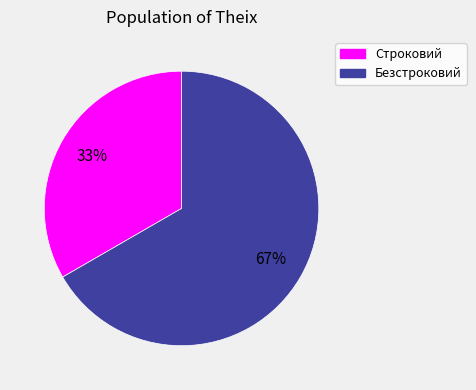

Does any single category account for the majority?

Yes